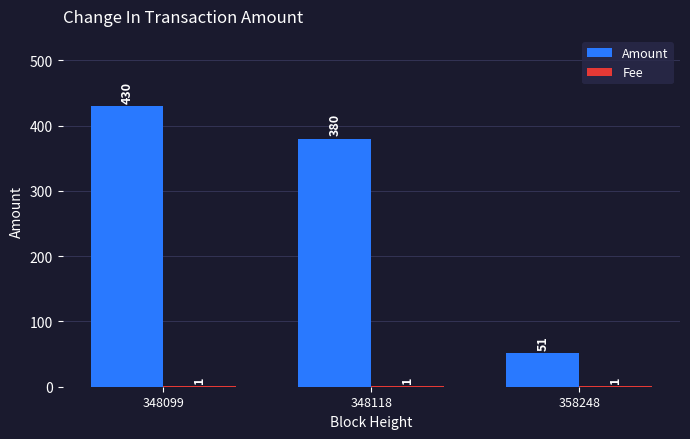

How many data points does each series have?

3